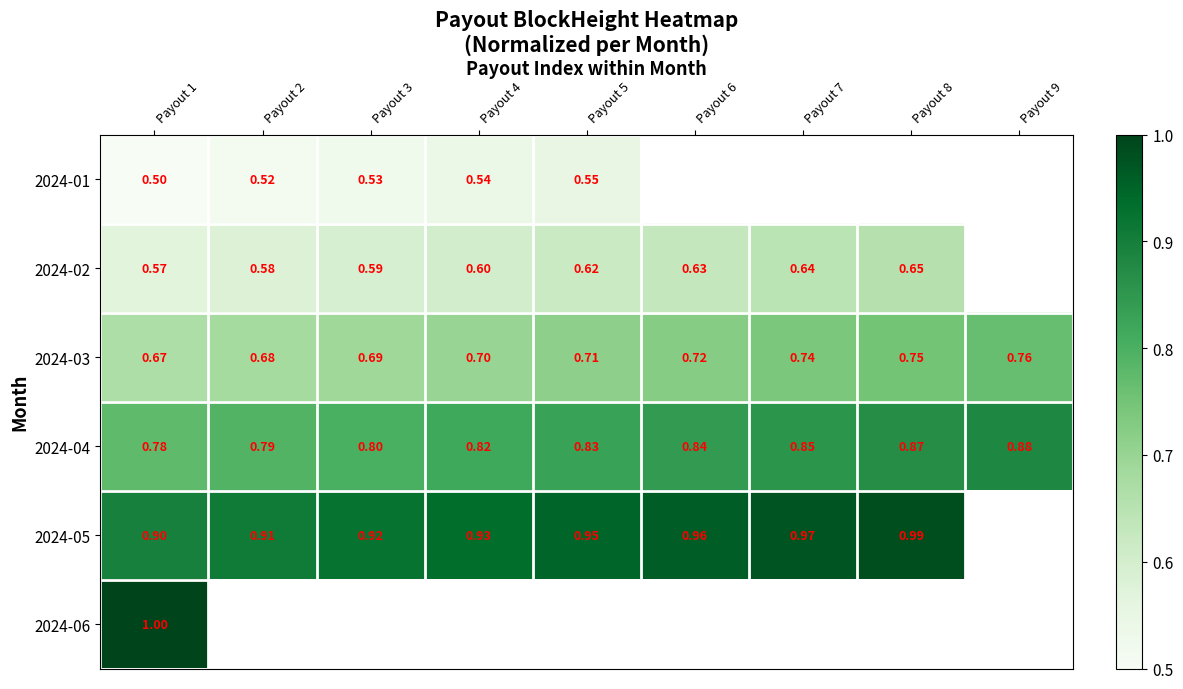

Which category has the highest value in the 2024-05 series?

Payout 8